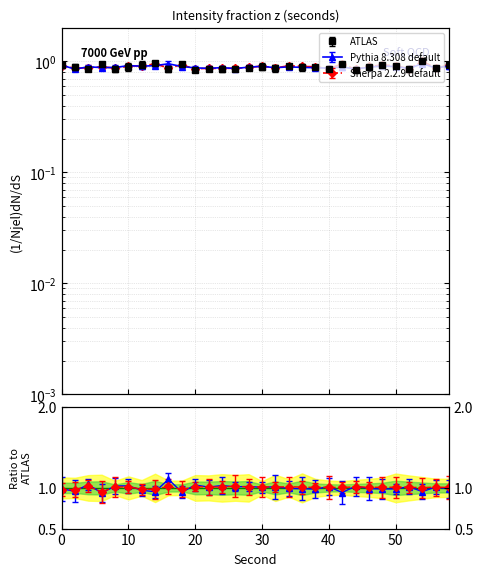

Is it true that Sherpa 2.2.9 default equals 0.9 at 52?

True